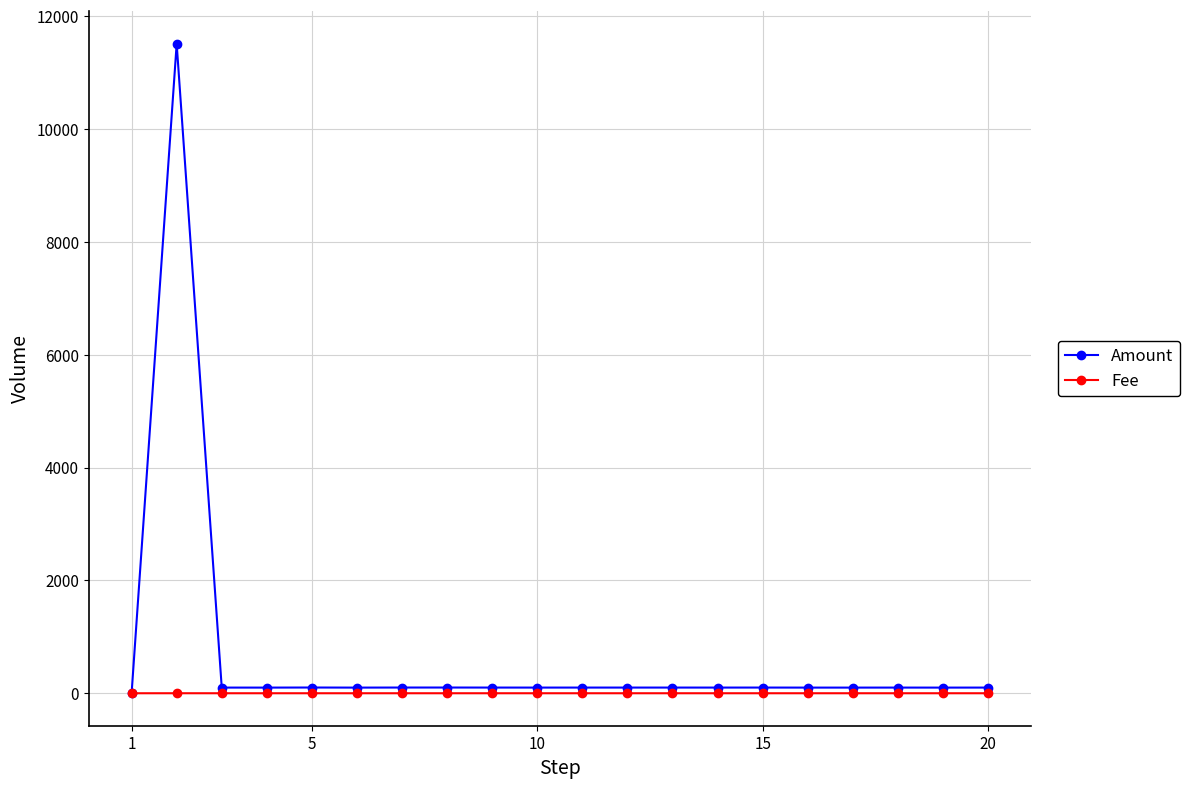

List the series in order of their peak value, lowest first.

Fee, Amount